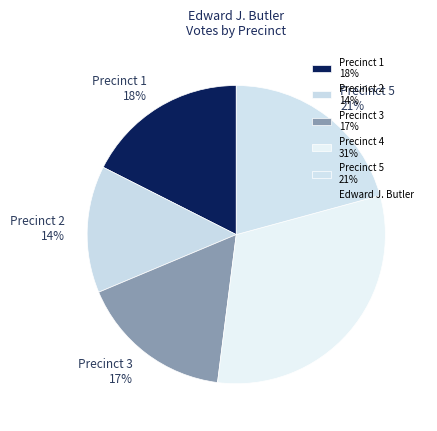

Which category has the smallest portion of the pie?

Precinct 2 14%